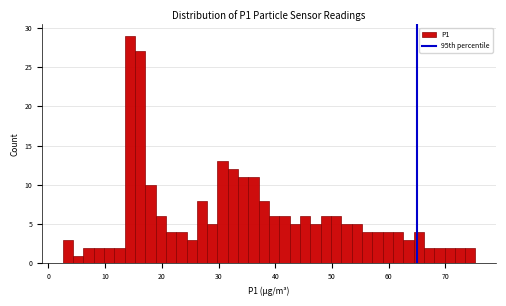

Read against the x-axis, roughly where is the centre of the tallest bar?

14